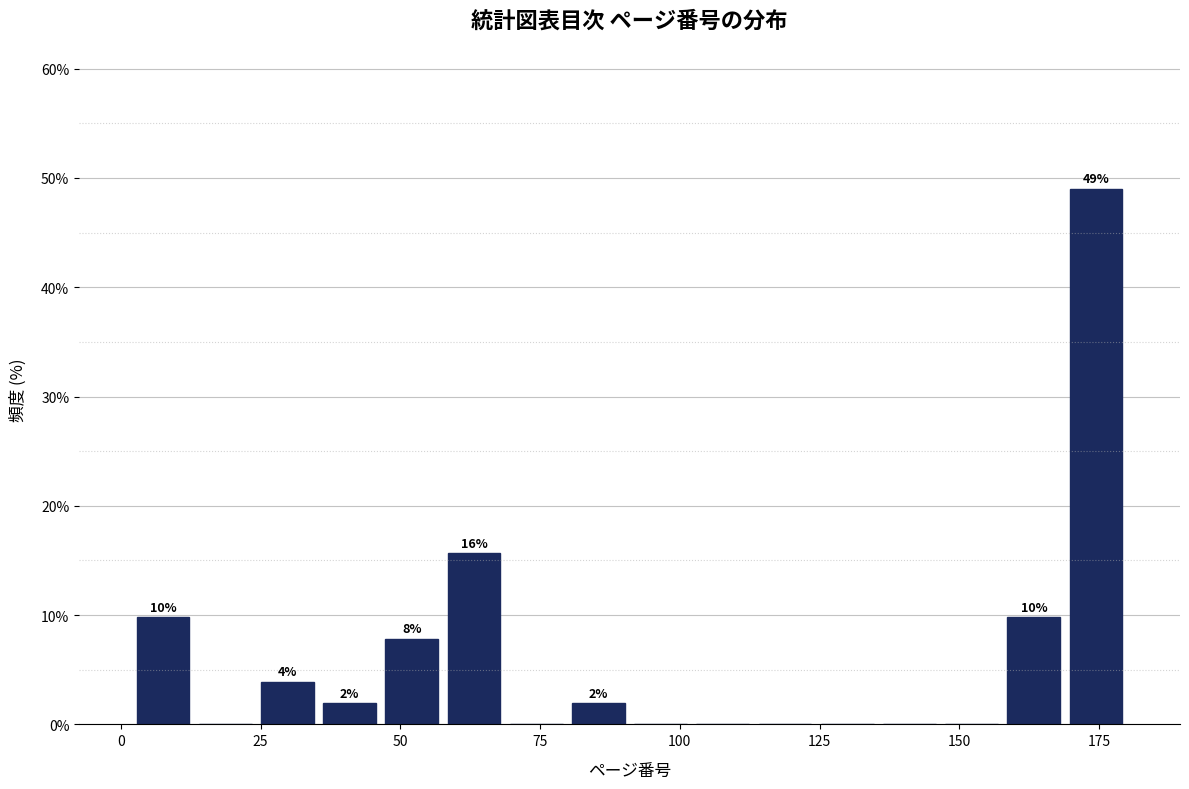

Read against the x-axis, roughly where is the centre of the tallest bar?

175